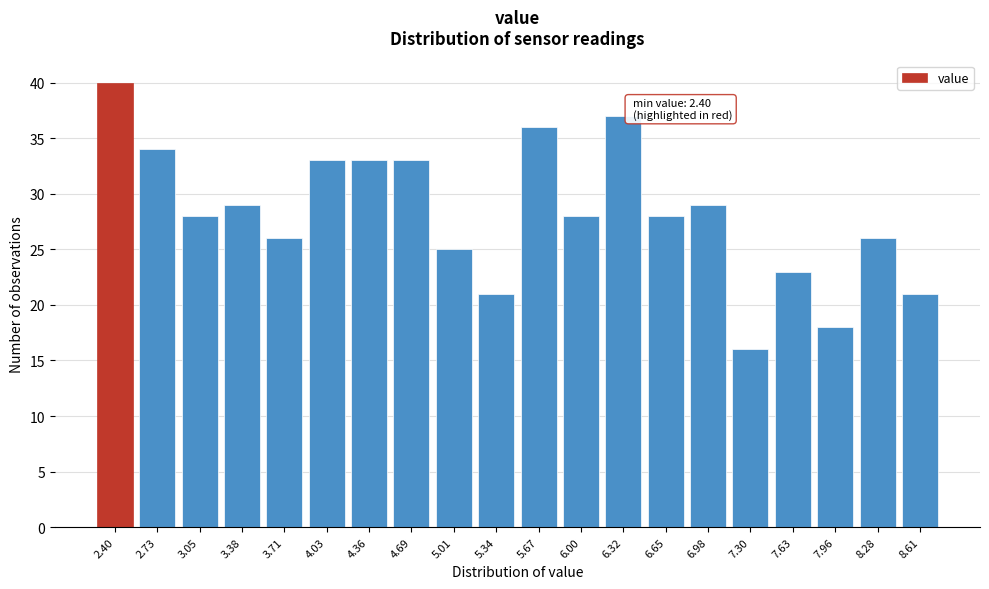

Reading right to left, extract all data points from this chart.

21	26	18	23	16	29	28	37	28	36	21	25	33	33	33	26	29	28	34	40